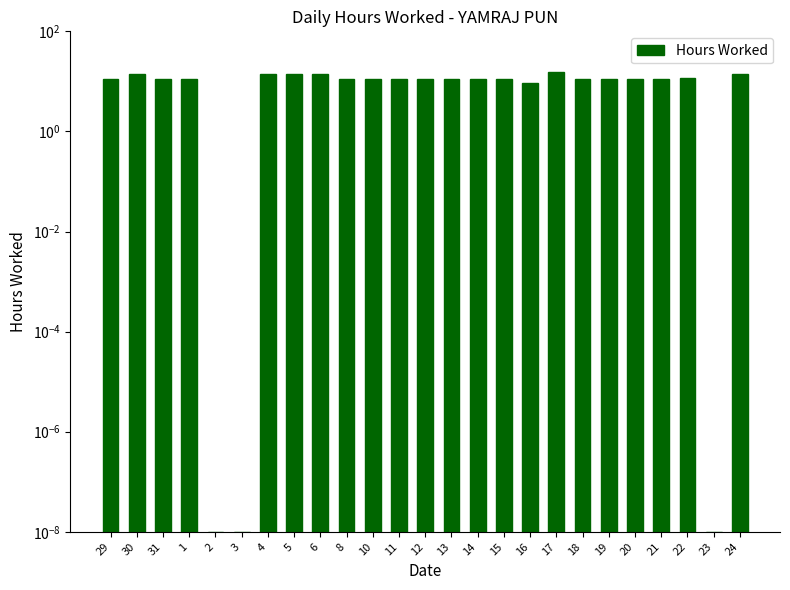

At which category does the chart reach its peak across all series?

17